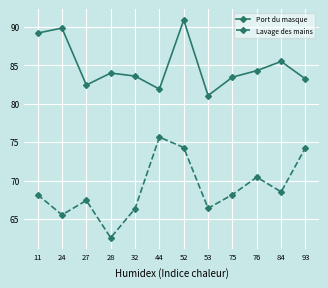

Which series changed the most between 24 and 27?

Port du masque